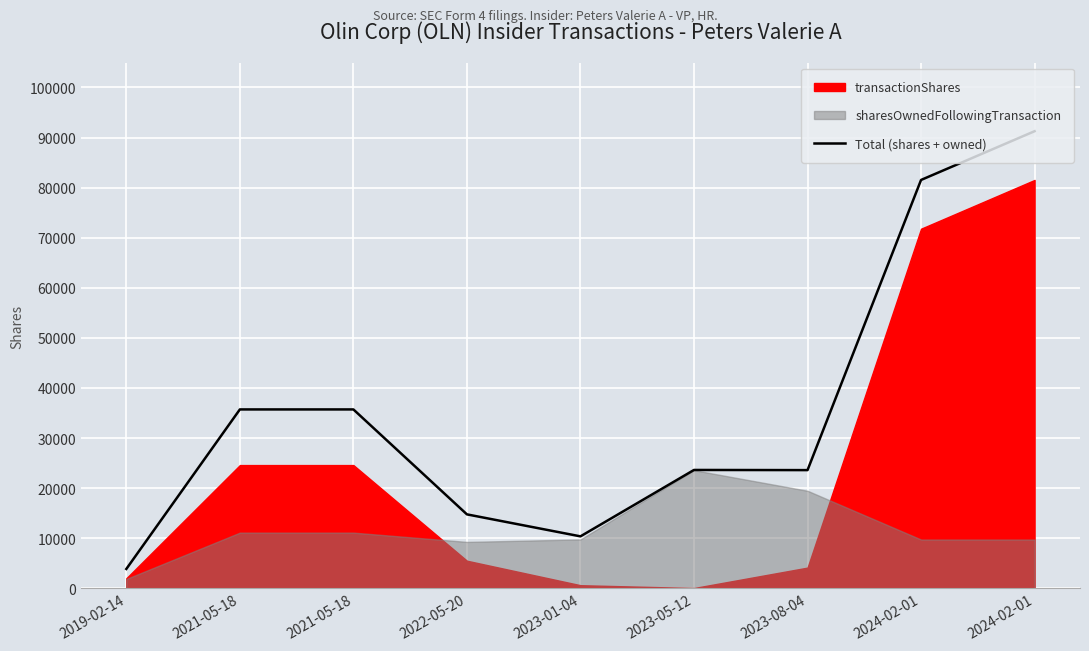

What is the value of the 2nd point from the left?

35711